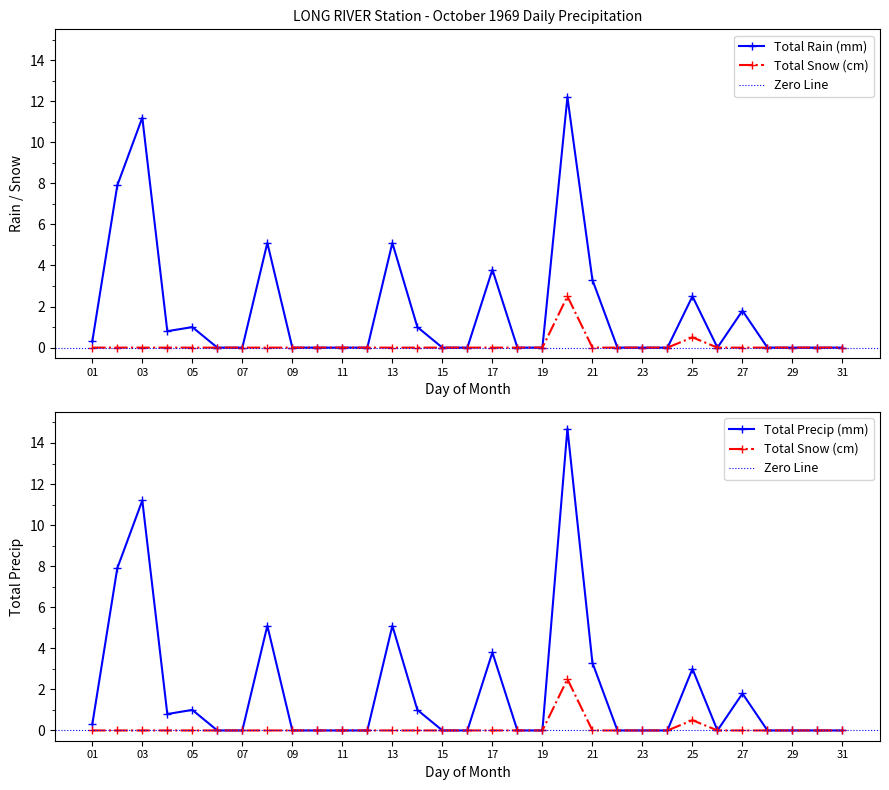

At 01, list the series in order from smallest to largest.

Total Snow (cm), Total Rain (mm), Total Precip (mm)